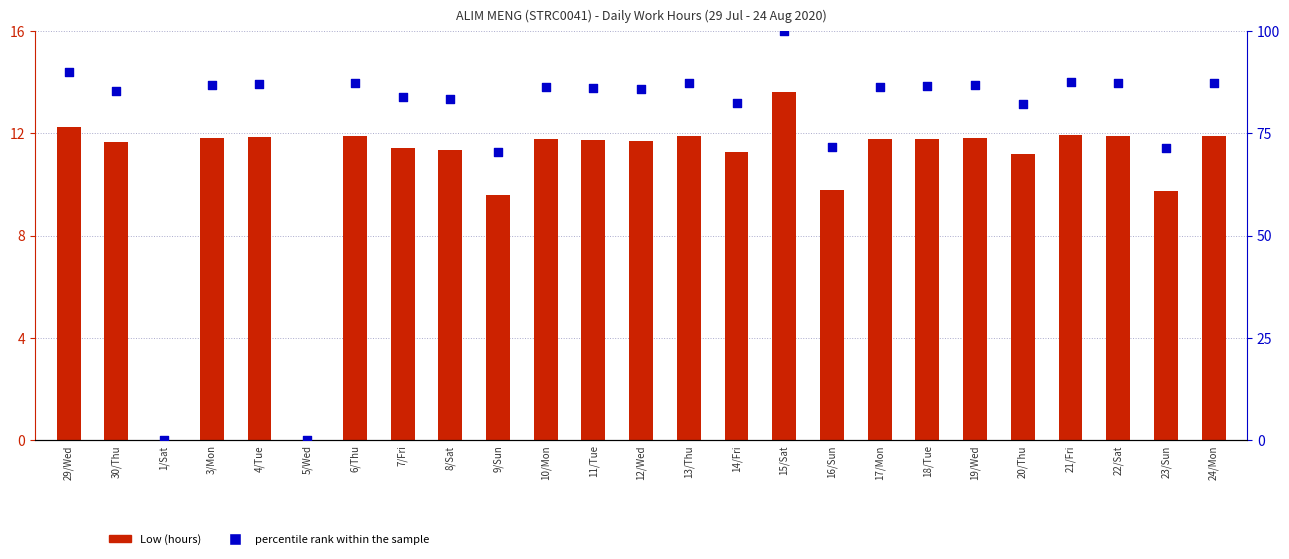

At which category is the sum across all series the highest?

15/Sat